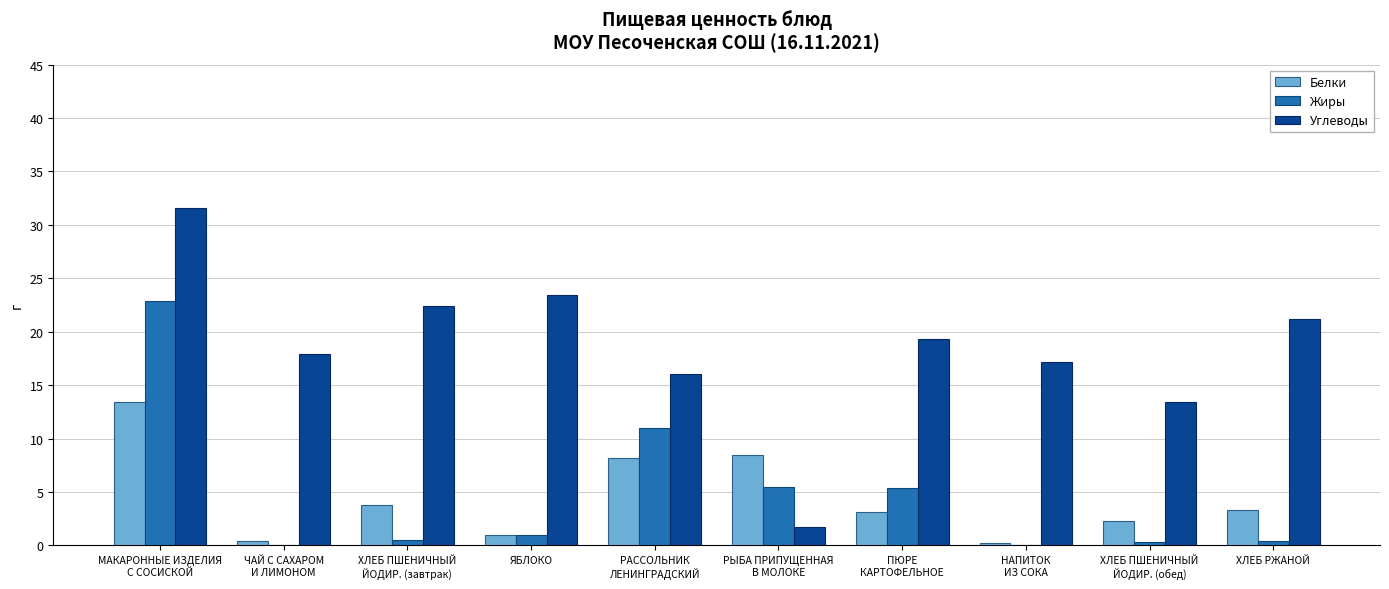

Which series has the largest total across all categories?

Углеводы